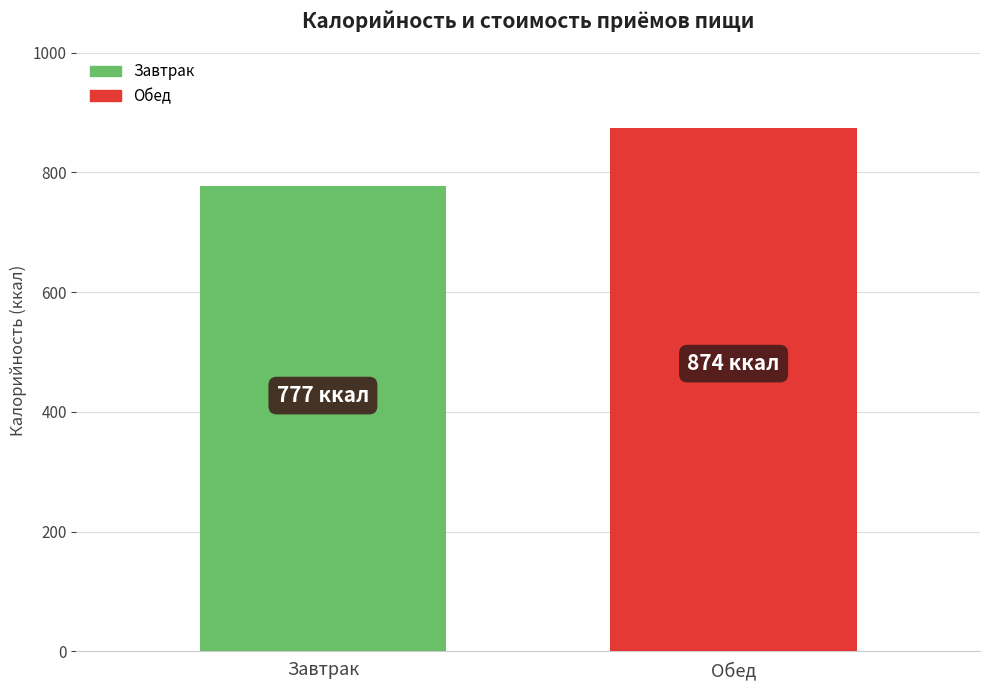

The chart shows a value of 777 at Завтрак. True or false?

True